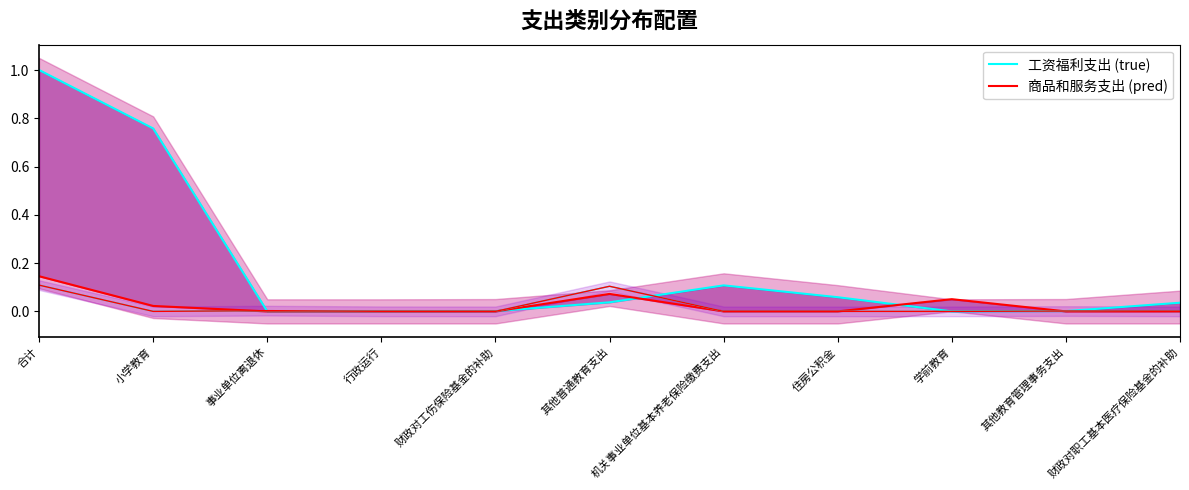

The value of 工资福利支出 (true) at 合计 is 1.0. True or false?

True